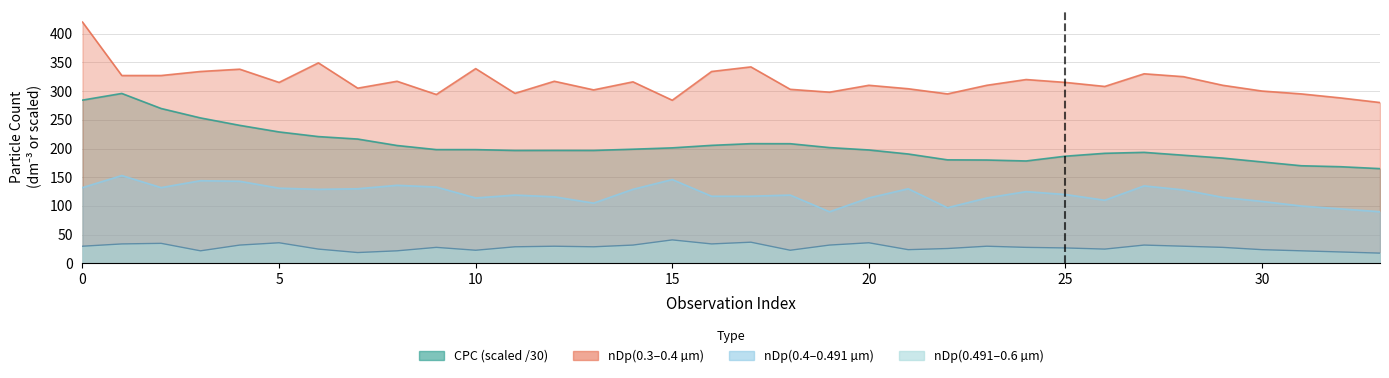

Is the value of nDp_04_049 at 23 greater than the value of nDp_049_06 at 27?

Yes